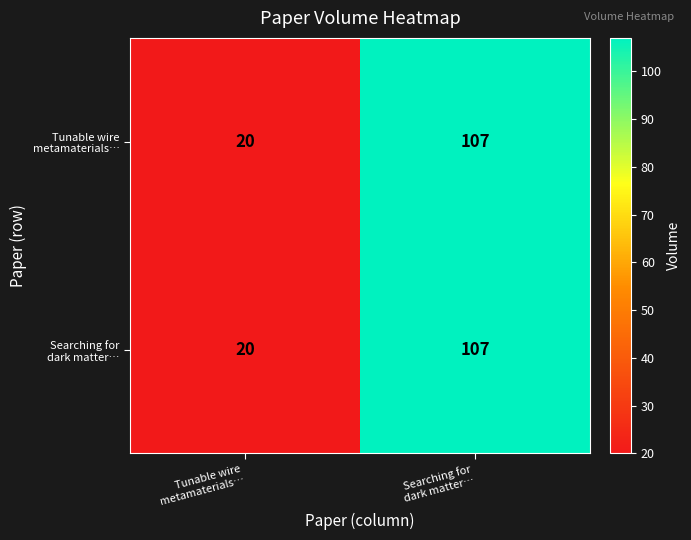

What is the maximum value shown in the chart?

107